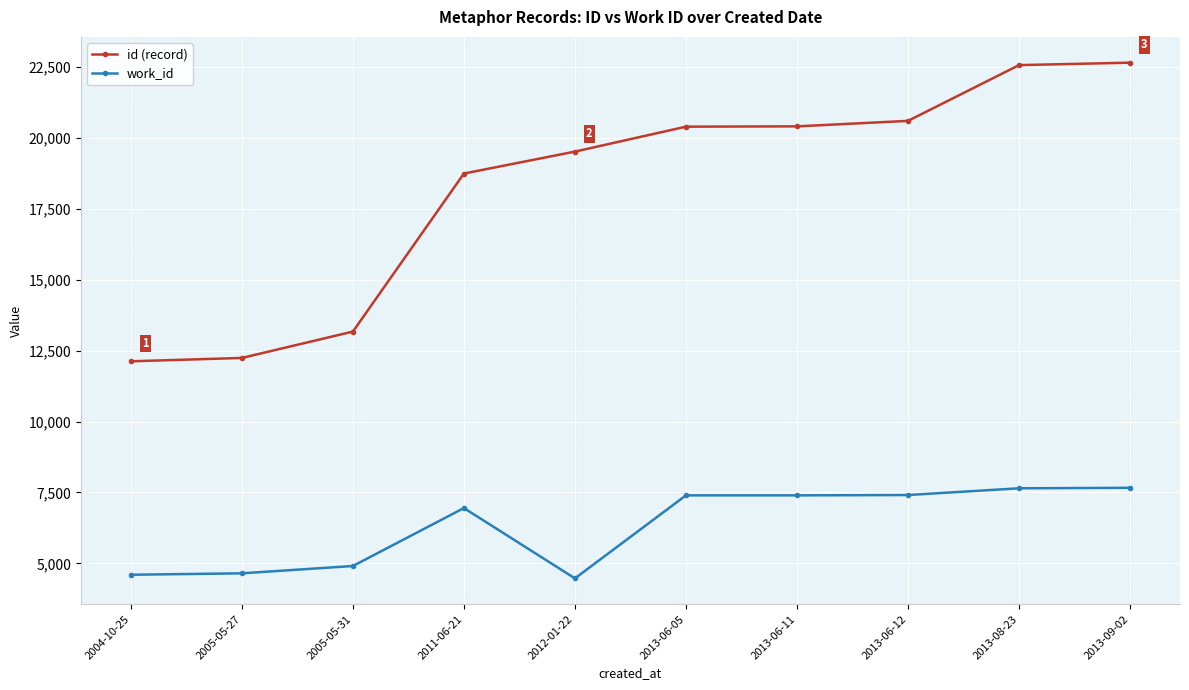

What position from the left is 2013-06-11?

7